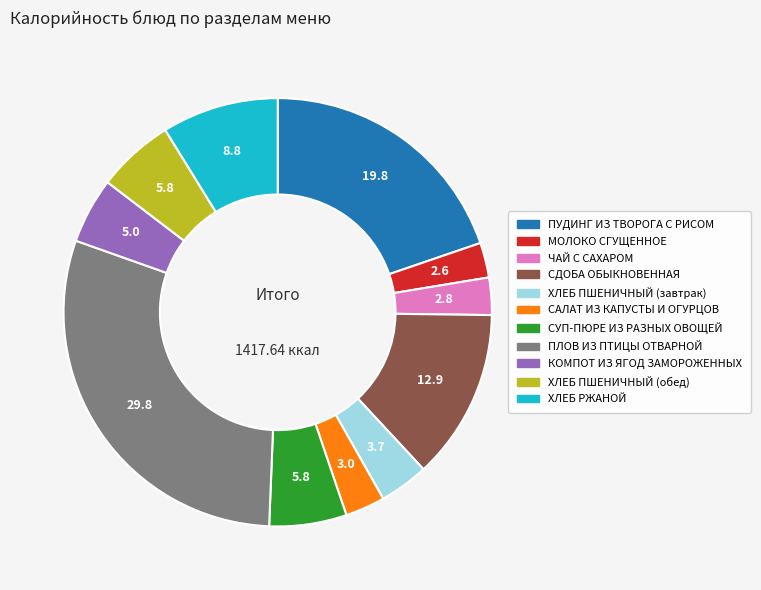

What is the largest slice in the pie chart?

ПЛОВ ИЗ ПТИЦЫ ОТВАРНОЙ